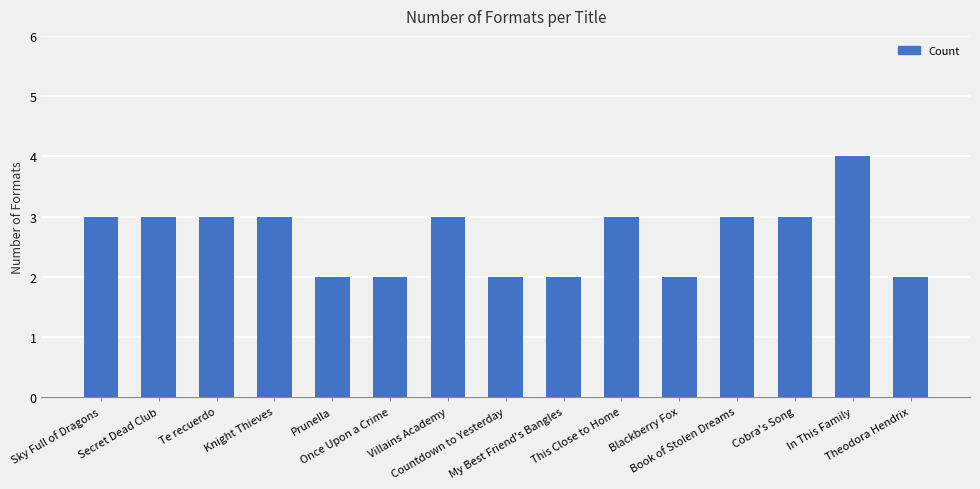

What is the smallest value displayed?

2